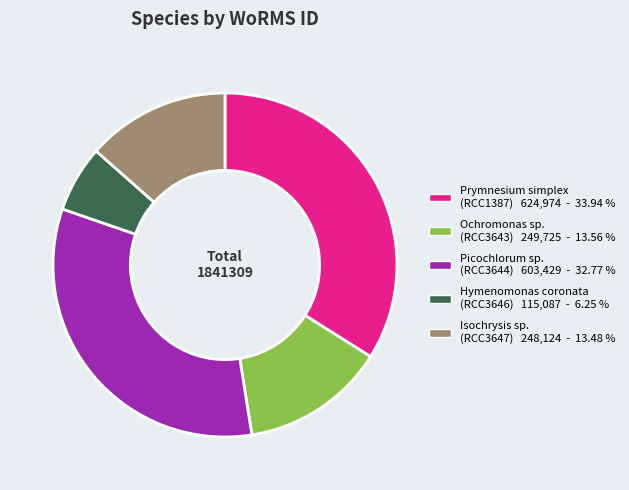

Do Hymenomonas coronata (RCC3646) 115,087 - 6.25 % and Ochromonas sp. (RCC3643) 249,725 - 13.56 % together represent more than half of the pie?

No